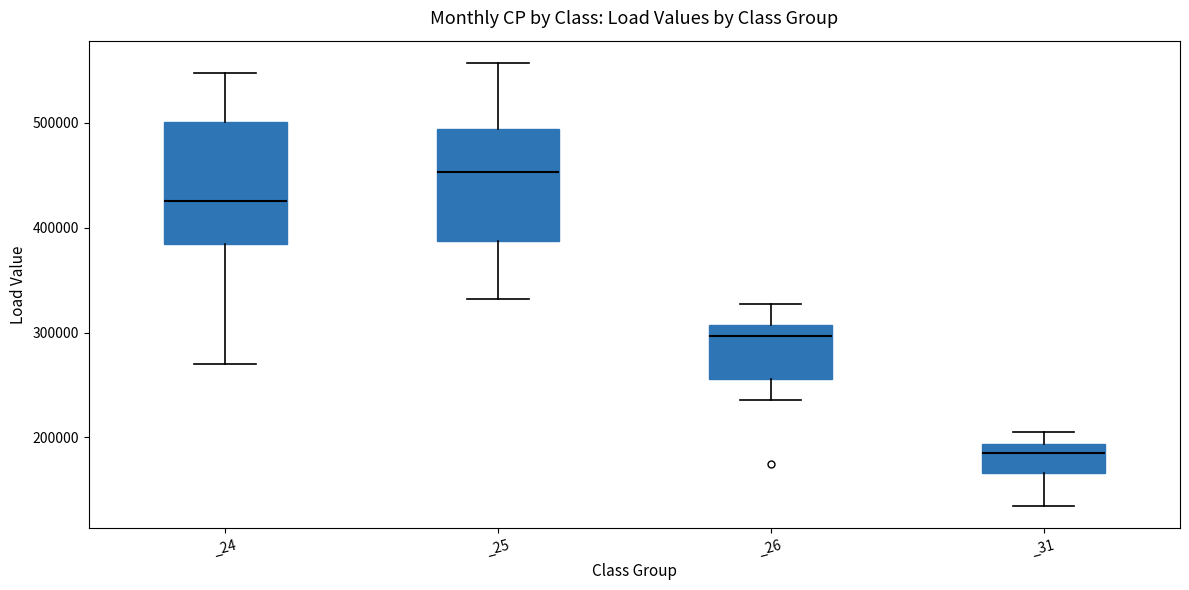

Where does the lower whisker of the box for _26 end on the y-axis? The values are not printed on the chart, so give them approximately, as read against the axis.

240000